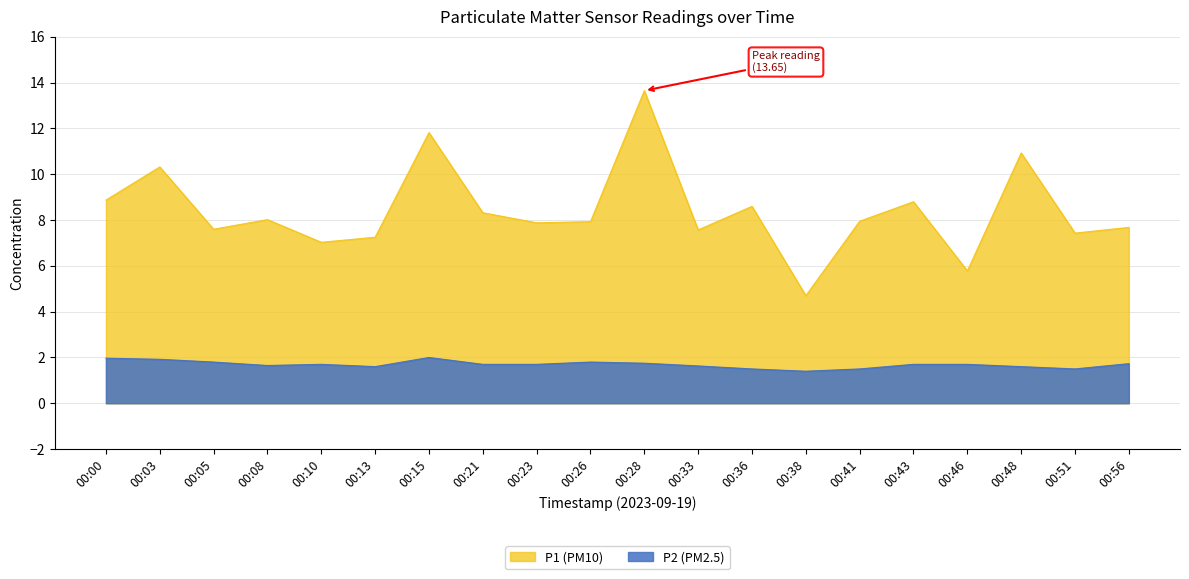

What is the minimum value shown in the chart?

1.4